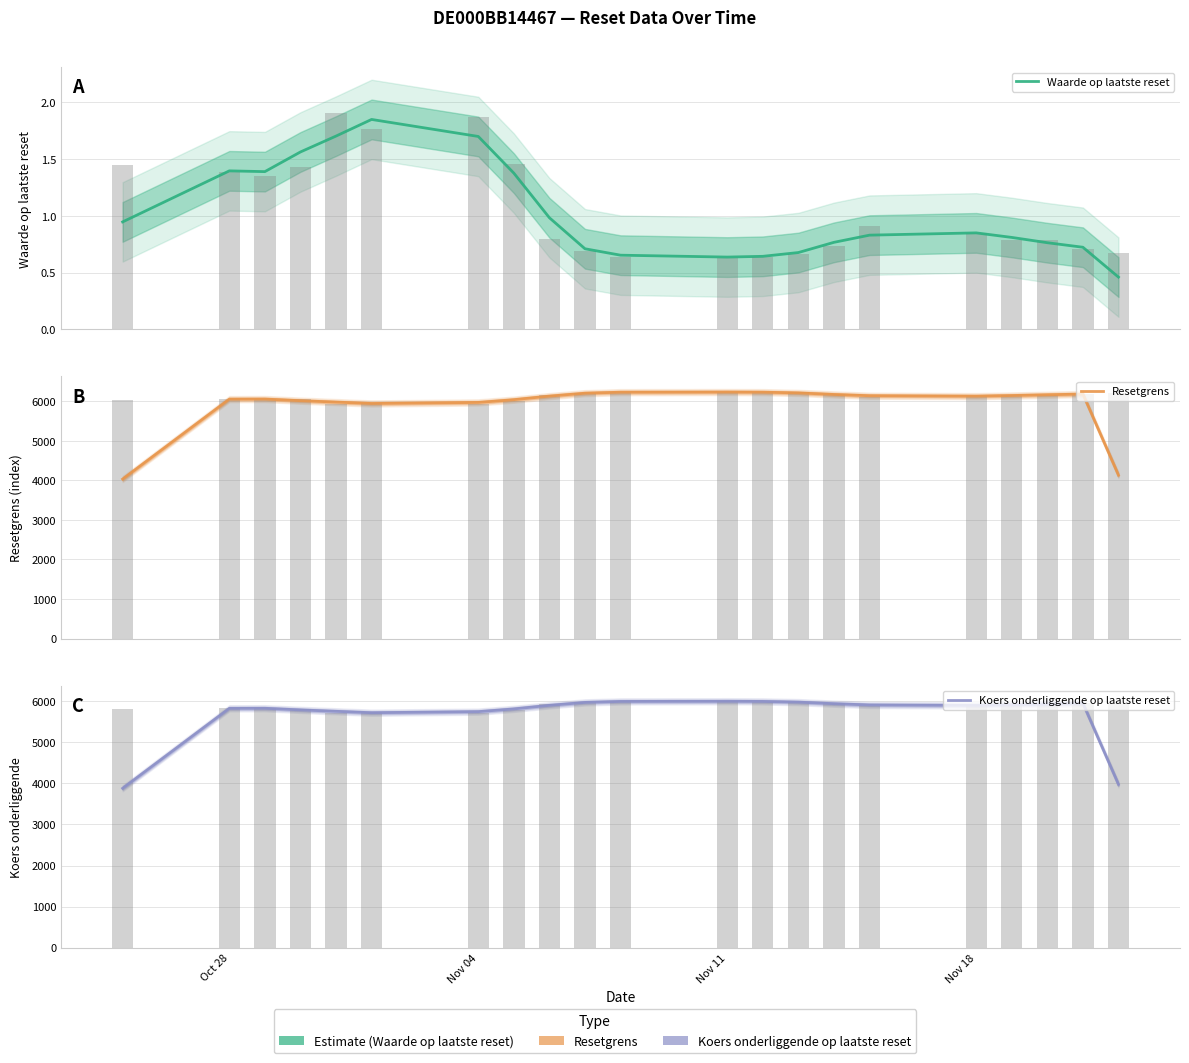

How many distinct data groups are displayed?

3